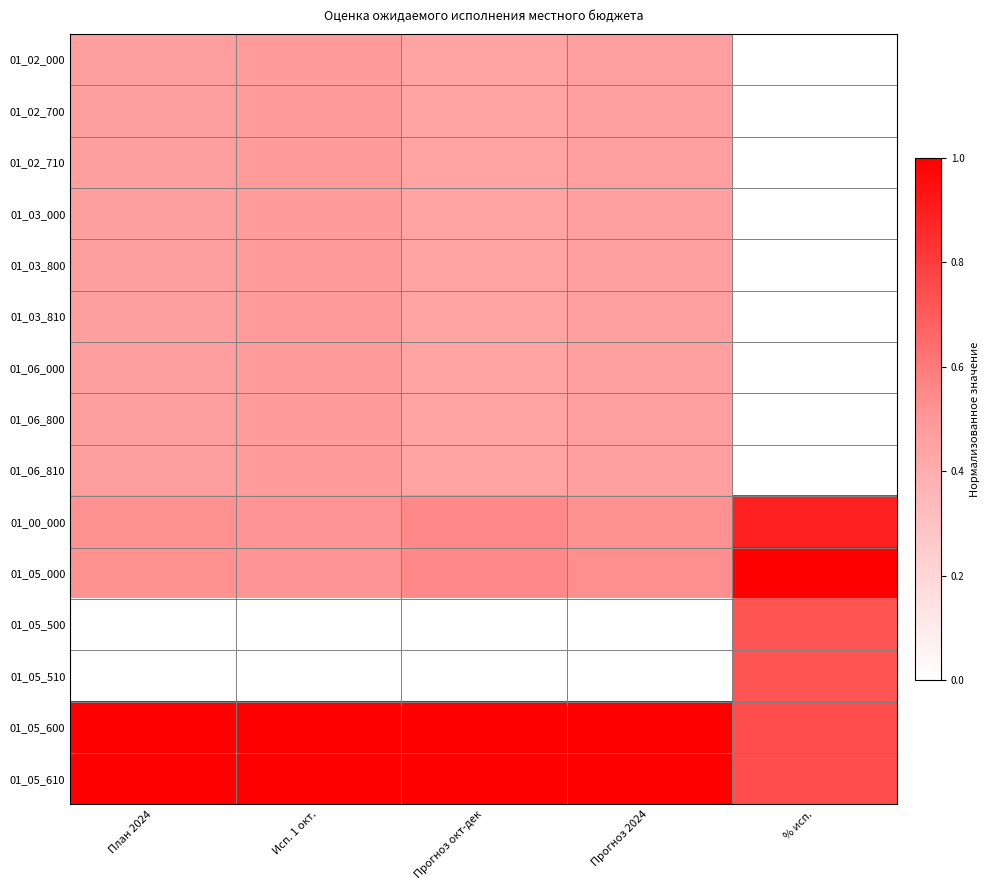

What is the total value across all series at План 2024?

7.3